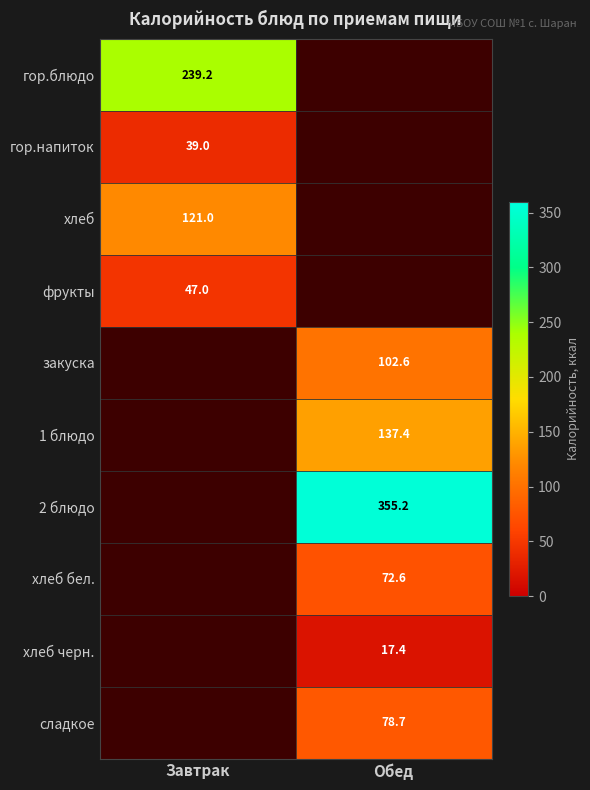

True or false: гор.напиток has a value of 39.0 at Завтрак.

True